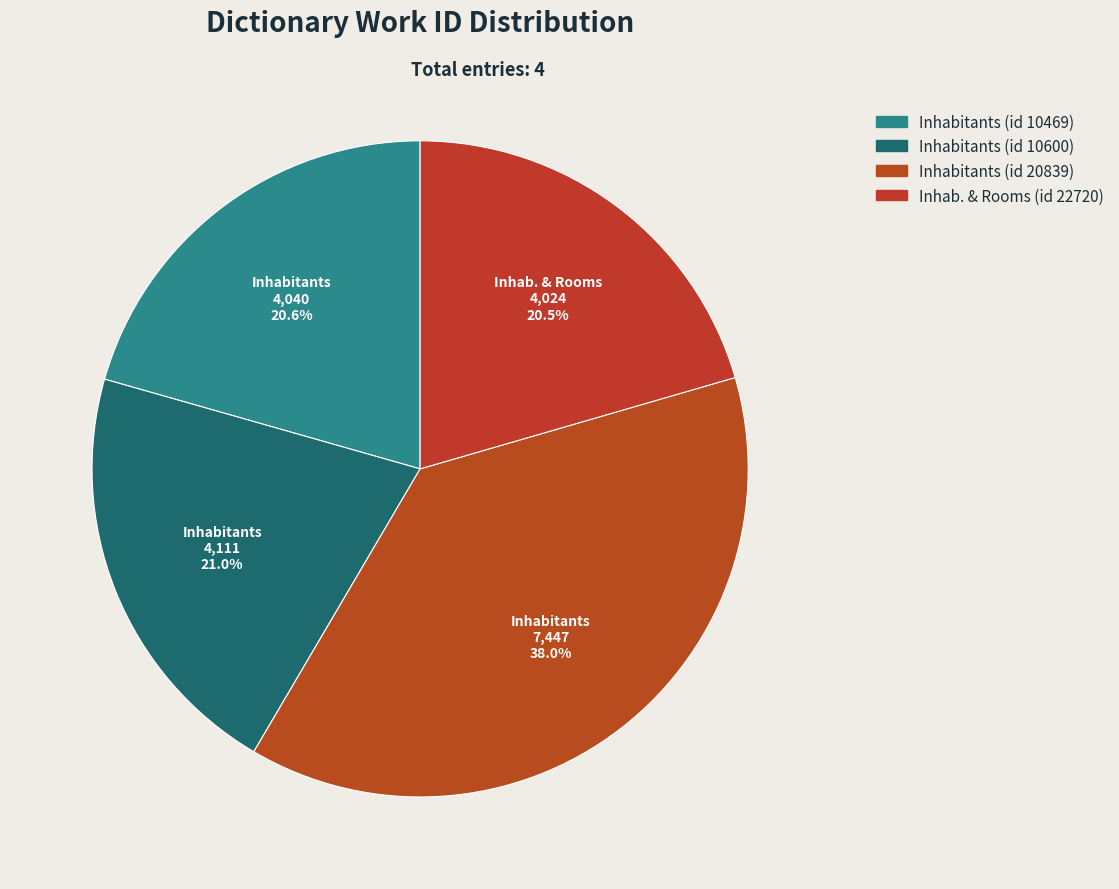

How many slices are in this pie chart?

4